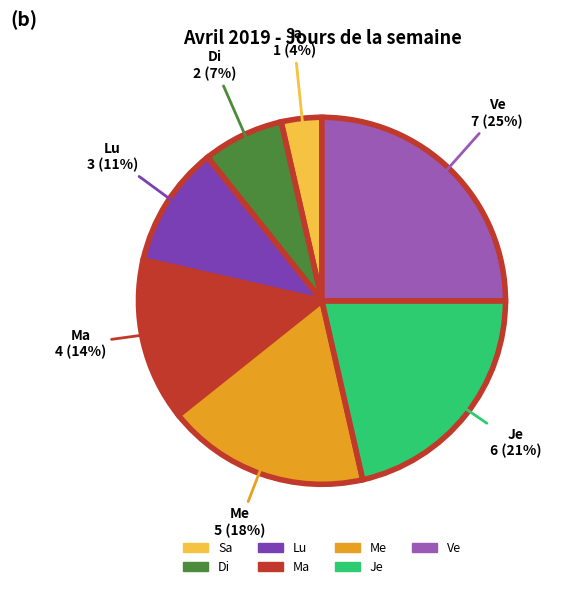

To the nearest percent, what is the difference between the largest and smallest slice percentages?

21%